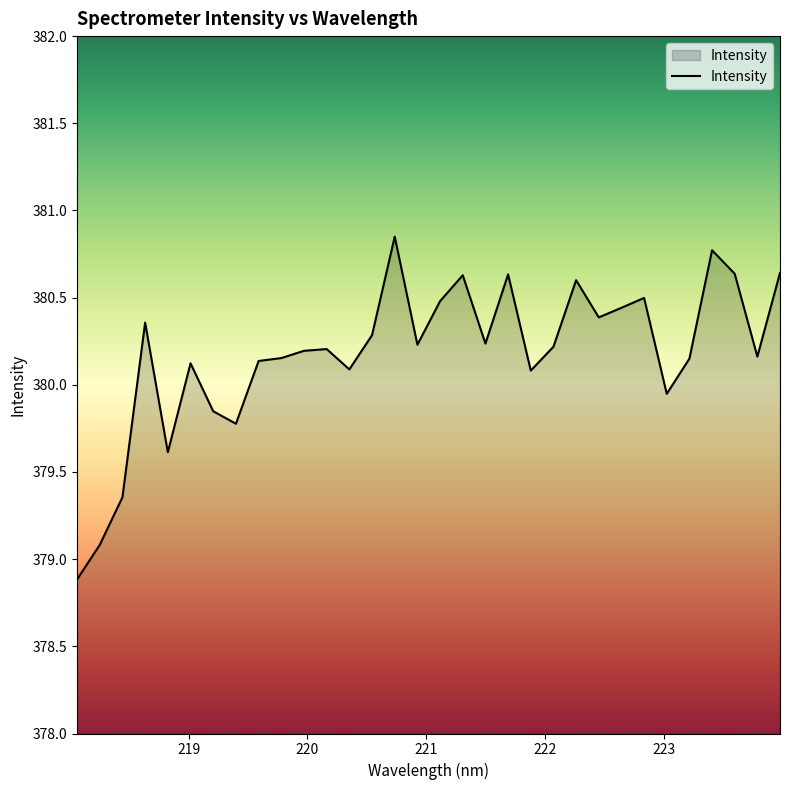

Does the chart have visible grid lines?

No